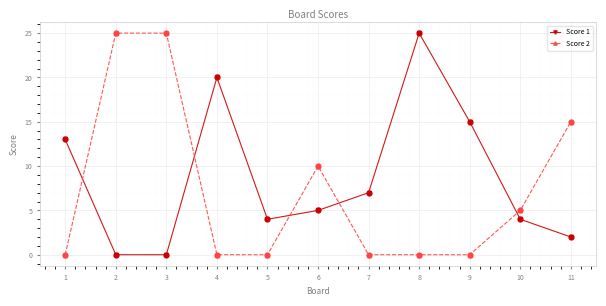

True or false: Score 2 and Score 1 cross at least once.

True